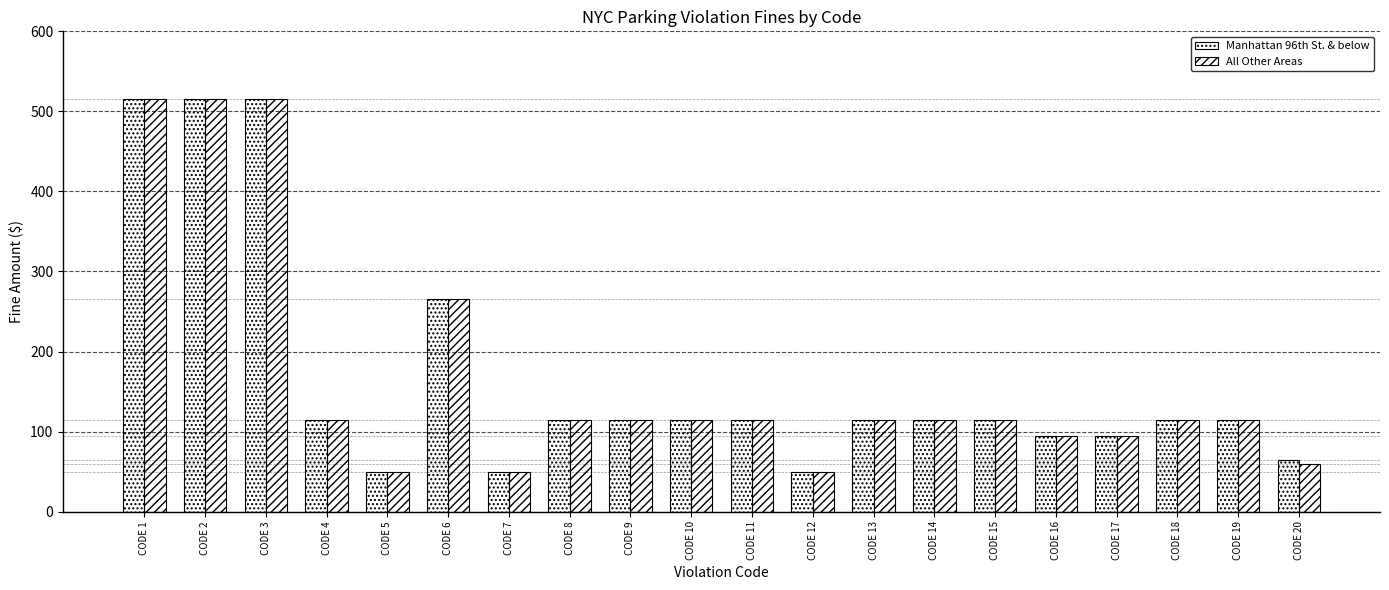

How many series are shown in this chart?

2